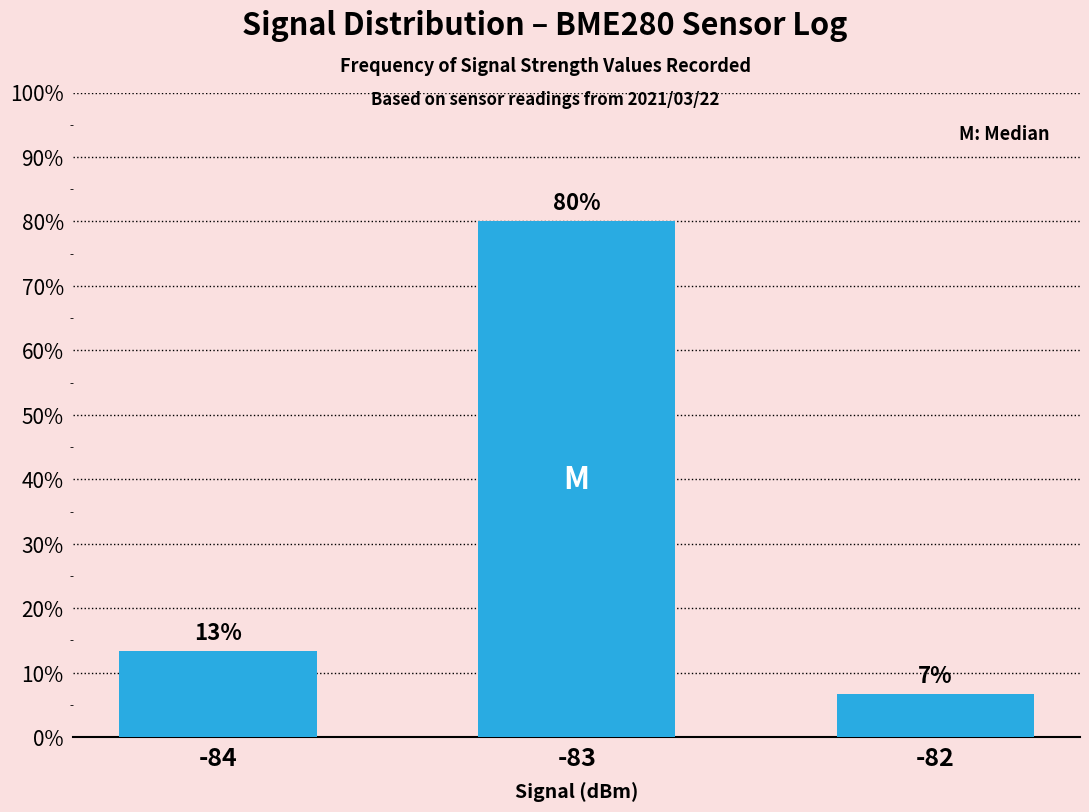

Are the bars grouped side by side (vs. stacked)?

No